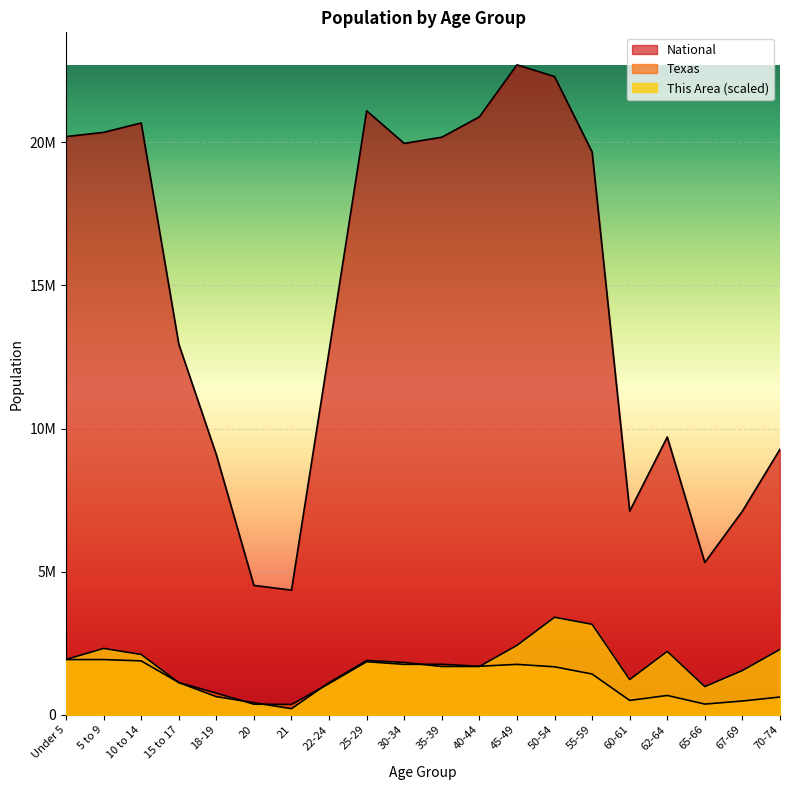

Reading right to left, extract all data points from this chart.

This Area: 2282564.6	1545120.6	983258.6	2212331.8	1229073.2	3160474.0	3406288.6	2423030.1	1685586.1	1685586.1	1826051.6	1896284.4	1123724.1	210698.3	421396.5	632094.8	1123724.1	2106982.7	2317680.9	1931400.8
Texas: 619156.0	480038.0	373062.0	674244.0	500523.0	1422924.0	1674869.0	1760467.0	1694795.0	1763587.0	1760434.0	1853039.0	1089024.0	359015.0	369040.0	755890.0	1127234.0	1881883.0	1928234.0	1928473.0
National: 9278166.0	7115361.0	5319902.0	9704197.0	7113727.0	19664805.0	22298125.0	22708591.0	20890964.0	20179642.0	19962099.0	21101849.0	12712576.0	4354294.0	4519129.0	9086089.0	12954254.0	20677194.0	20348657.0	20201362.0